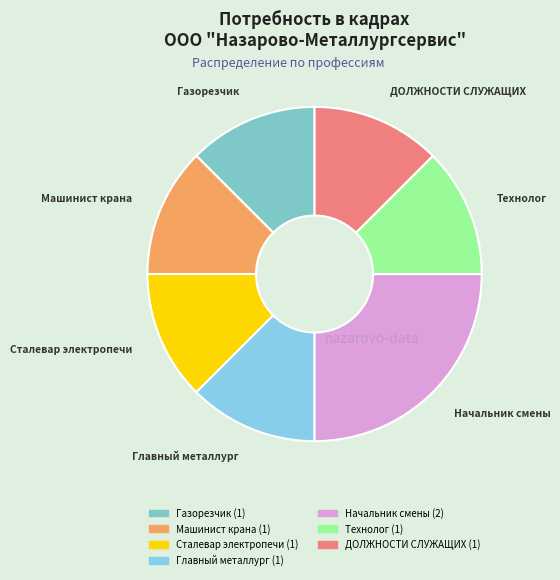

Is there any slice that represents more than half of the pie?

No